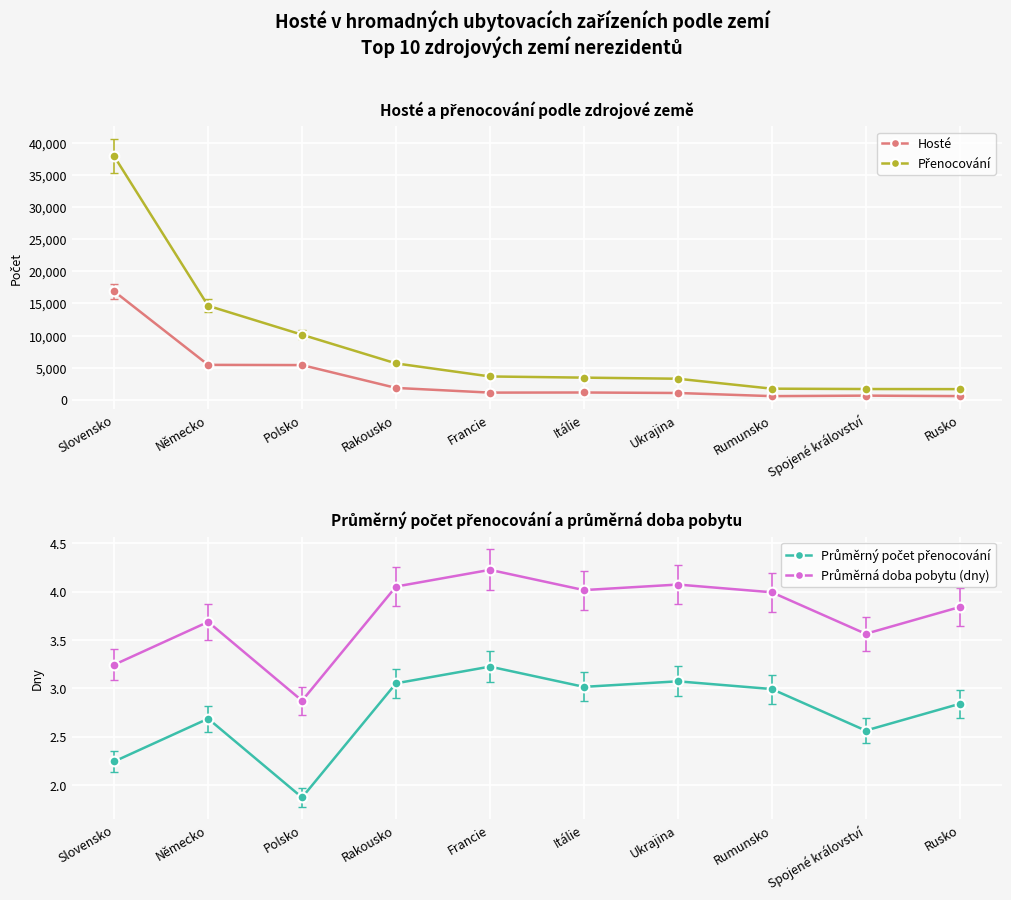

What is the total value across all series at Francie?

4777.4